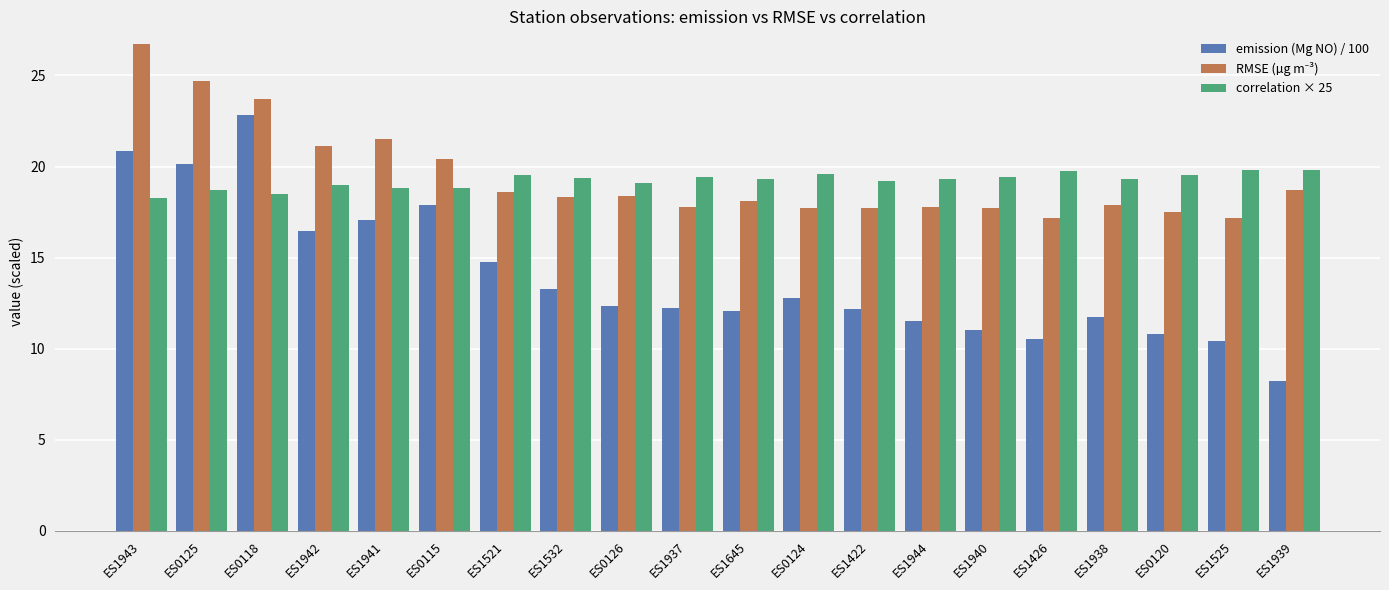

What is the spread (max minus min) of values at ES1532?

6.1